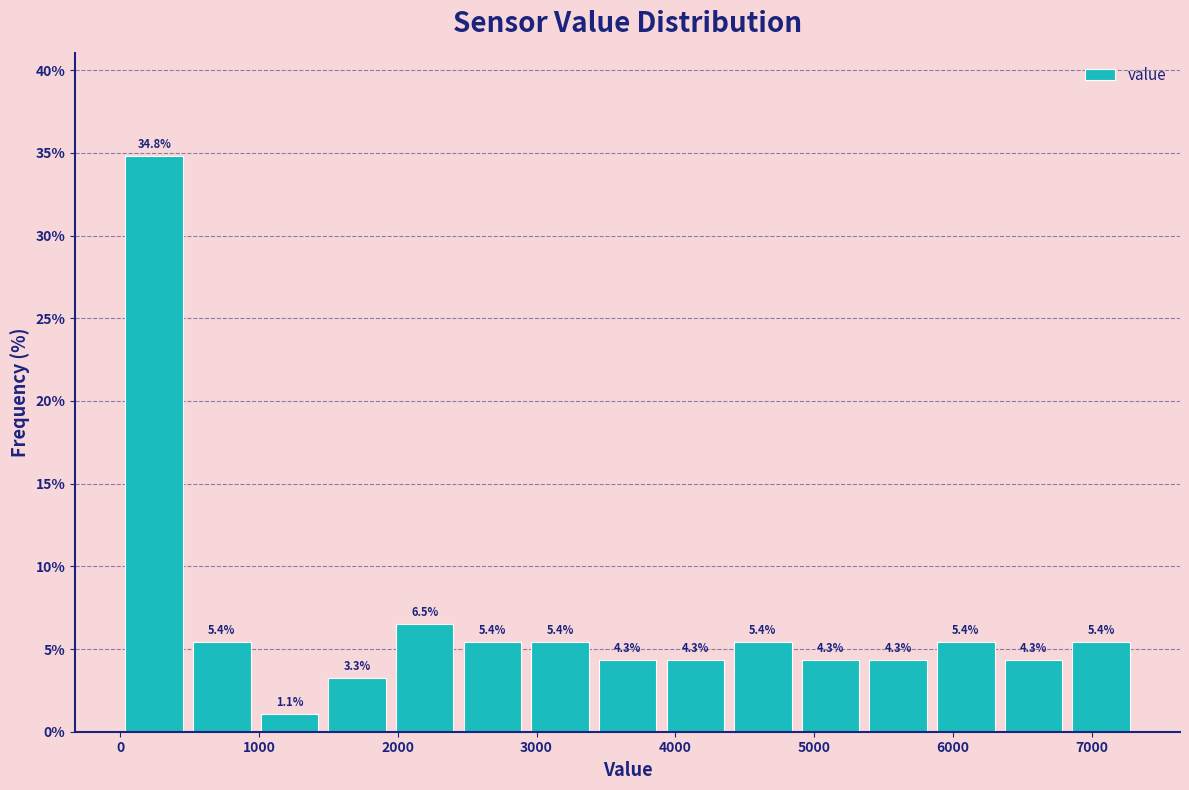

How tall is the bar that spans 2000 to 2400 on the x-axis? The bar edges are not printed on the chart, so give them approximately, as read against the axis.

6.5